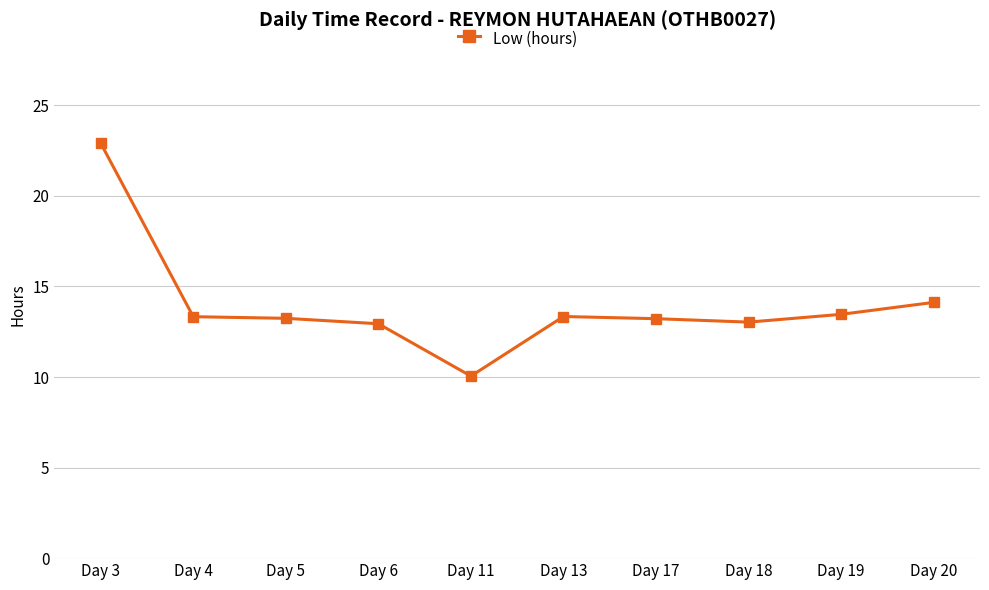

Is it true that the value at Day 11 is 2.7?

False